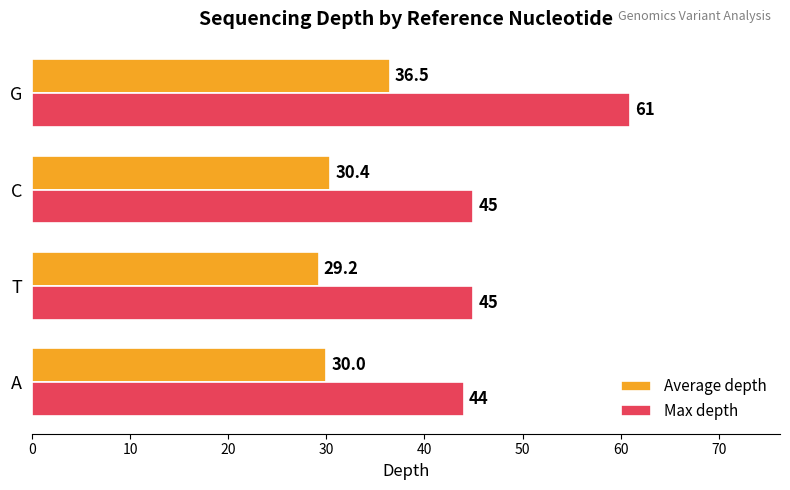

The Average depth series shows 50.1 at T. True or false?

False